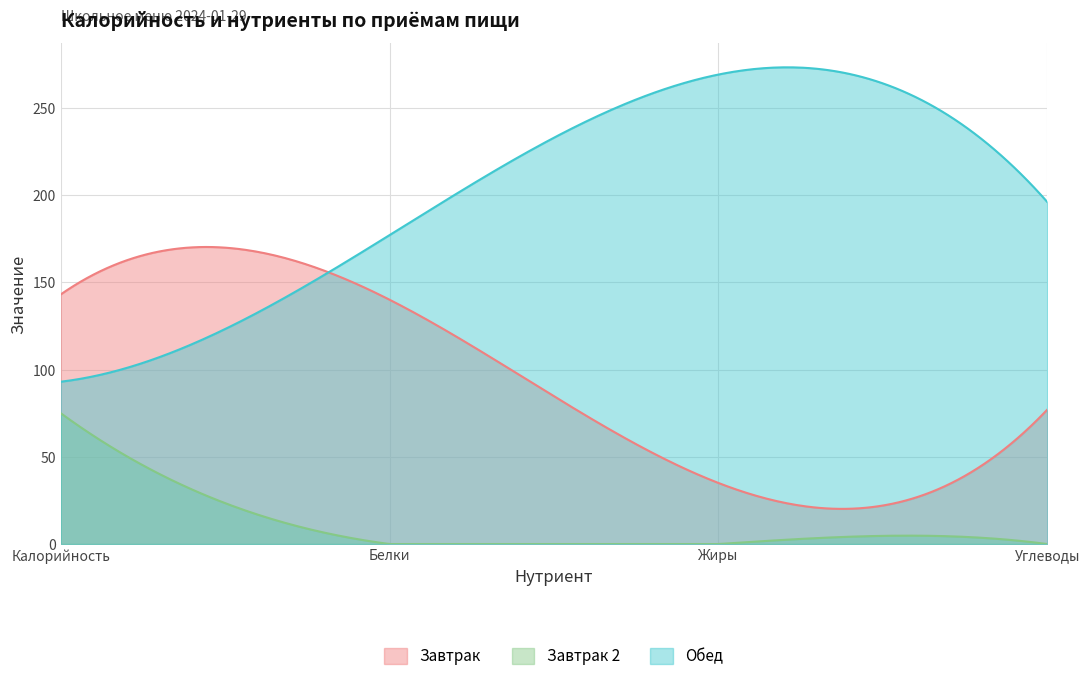

What are all the series names shown in the legend?

Завтрак, Завтрак 2, Обед